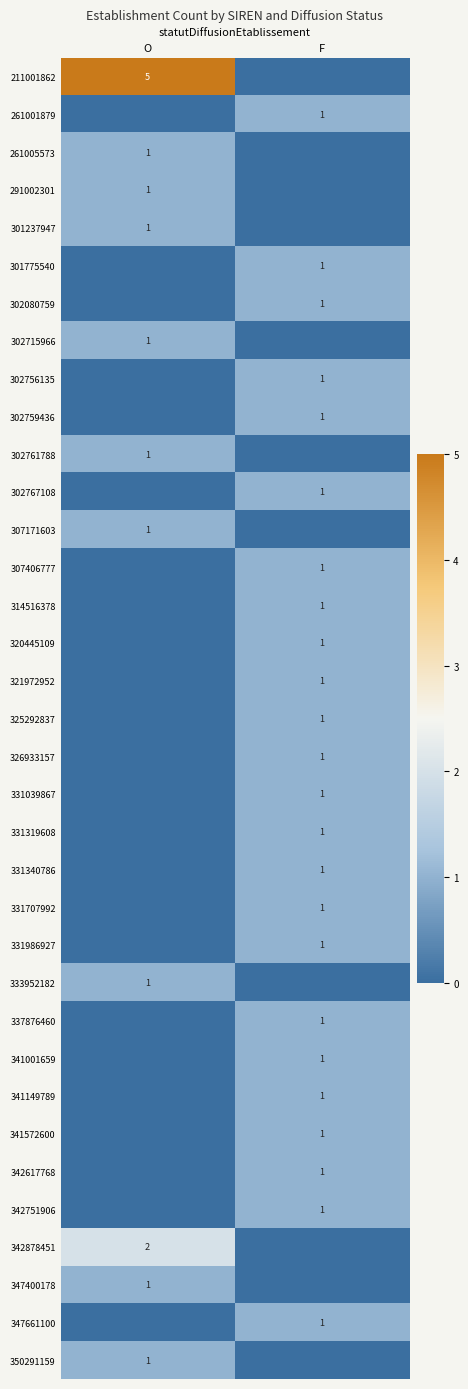

The value of 291002301 at O is 1. True or false?

True